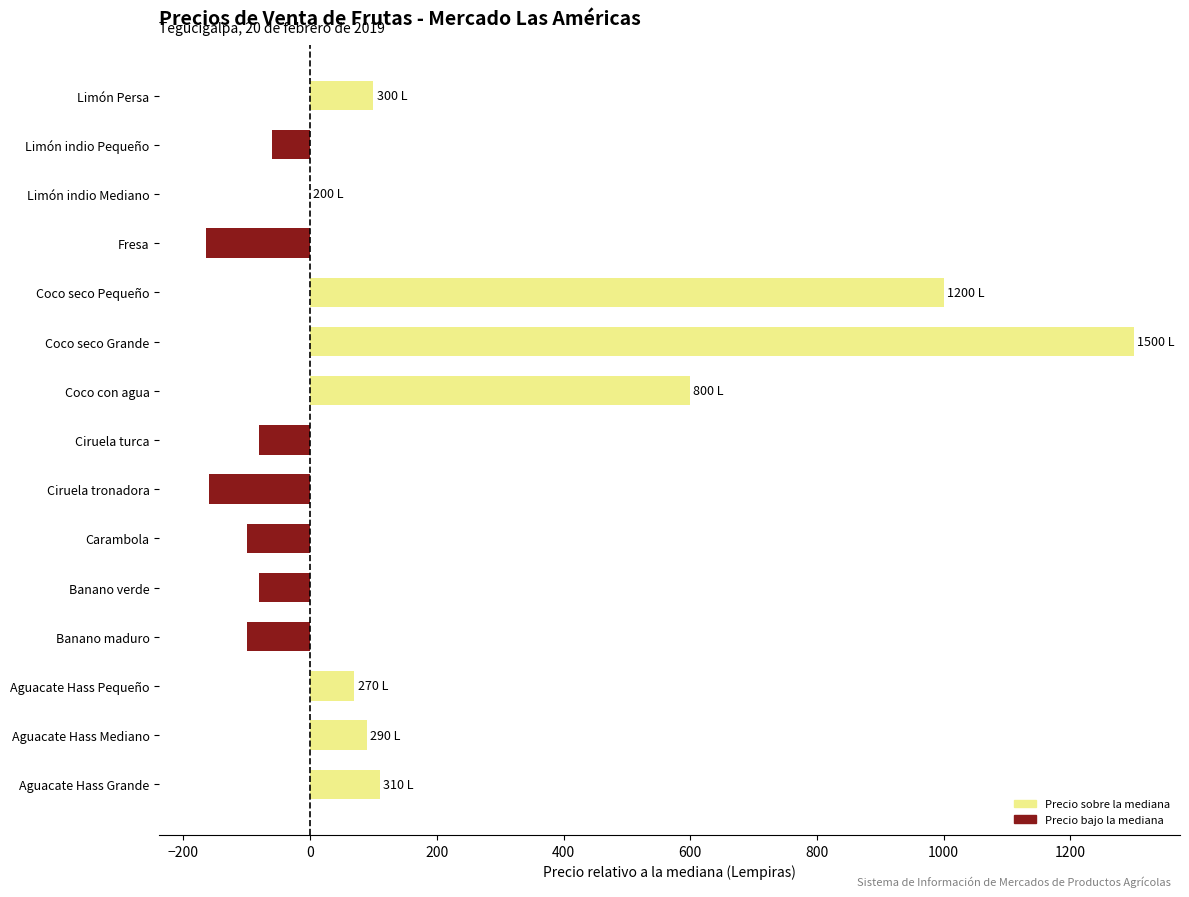

How many categories are shown in the chart?

15